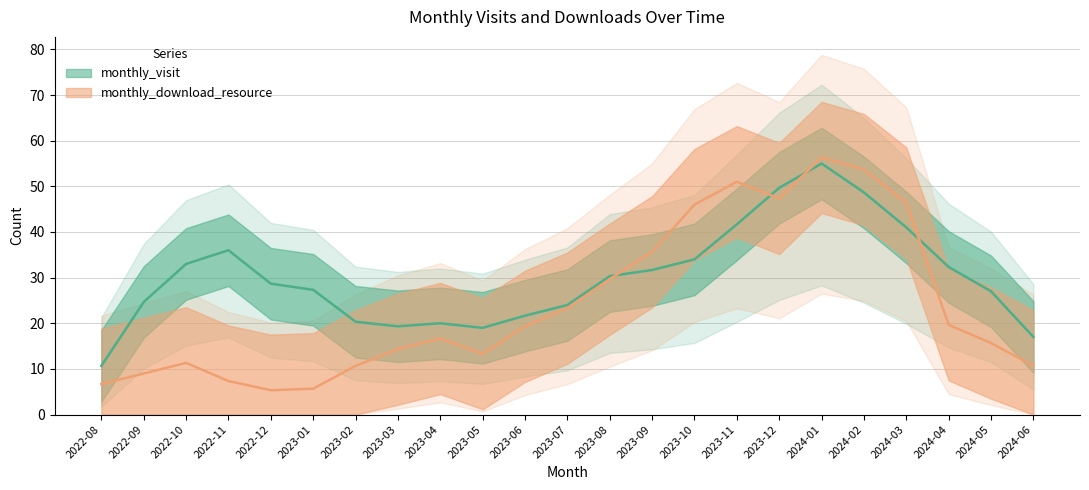

At how many categories does at least one series exceed 76?

1